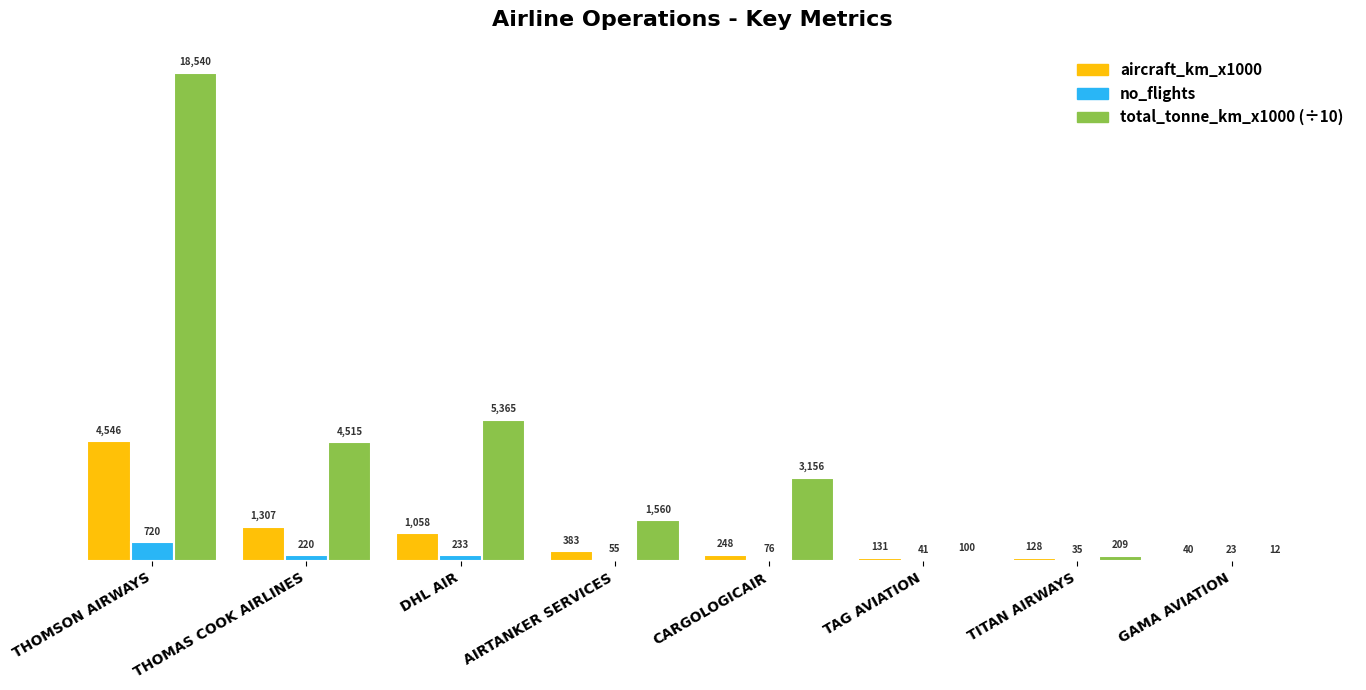

What is the sum of the aircraft_km_x1000 values at GAMA AVIATION and THOMSON AIRWAYS?

4586.0